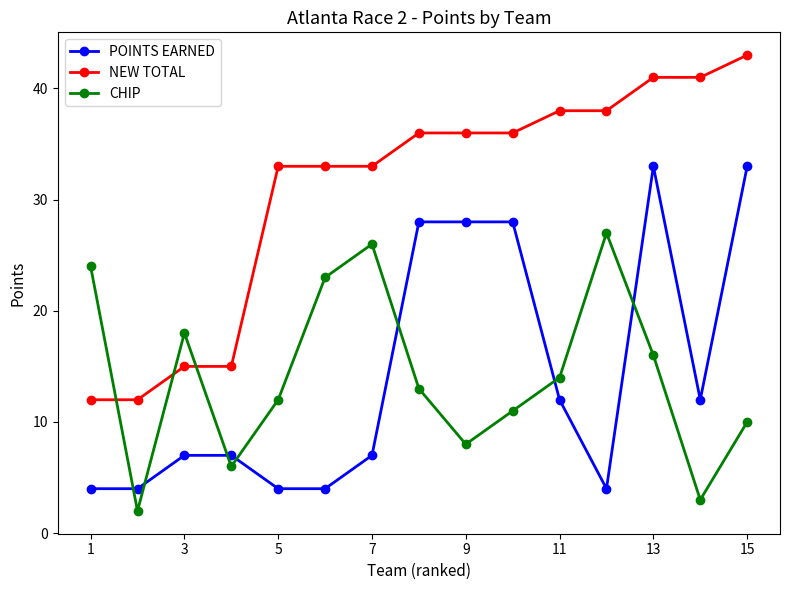

What is the greatest value displayed?

43